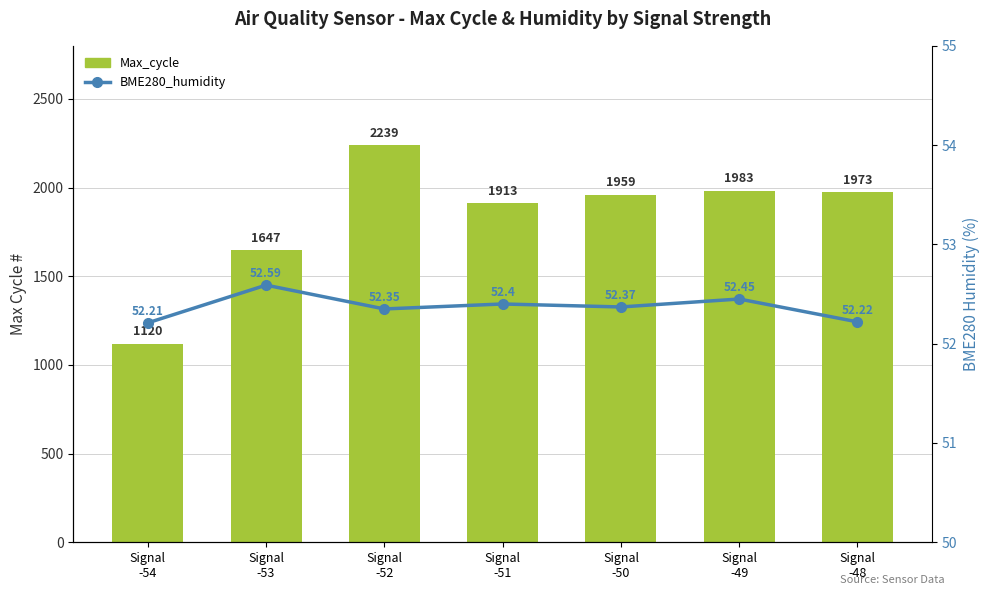

Between Signal
-53 and Signal
-50, which series saw the biggest shift?

Max_cycle